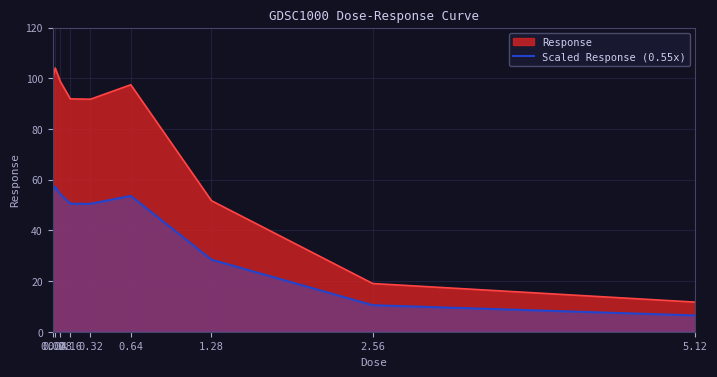

List the series in order of their peak value, highest first.

Response, Scaled Response (0.55x)